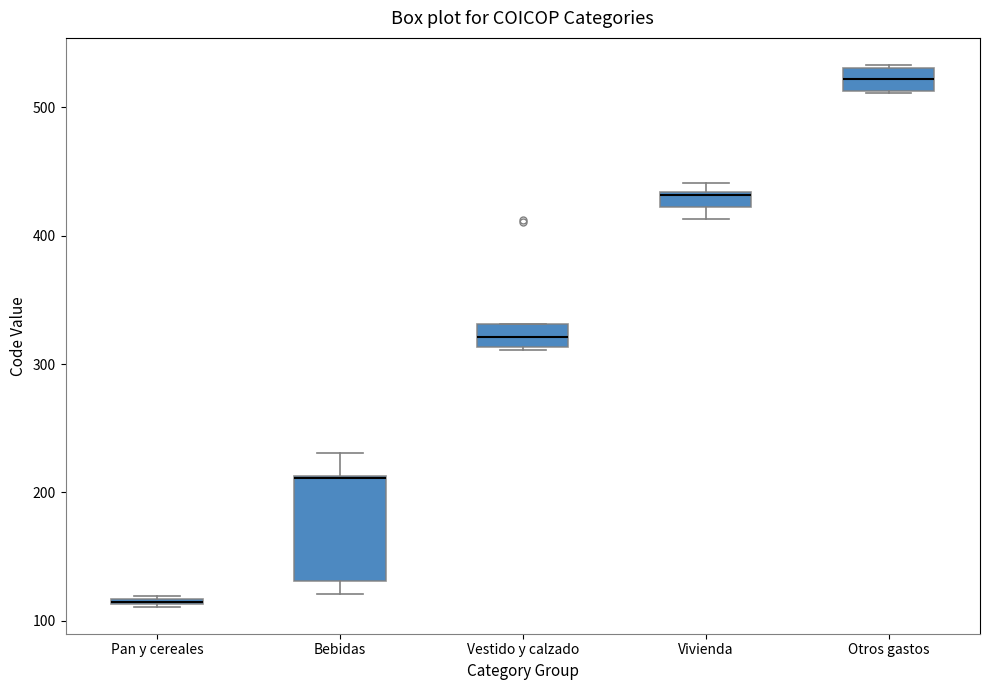

Which box's median line is the highest?

Otros gastos